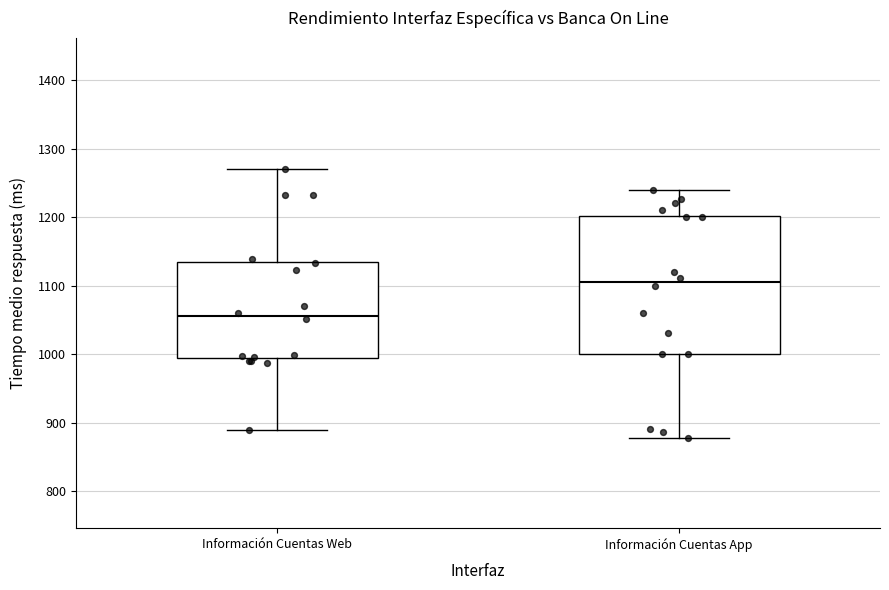

Reading left to right, transcribe this box plot: for each box, give where its median line is, the range the box spans, and where its two whiskers end, as read against the y-axis. The values are not printed on the chart, so give them approximately, as read against the axis.

Información Cuentas Web: median 1060, box 990 to 1140, whiskers 890 to 1270
Información Cuentas App: median 1110, box 1000 to 1200, whiskers 880 to 1240